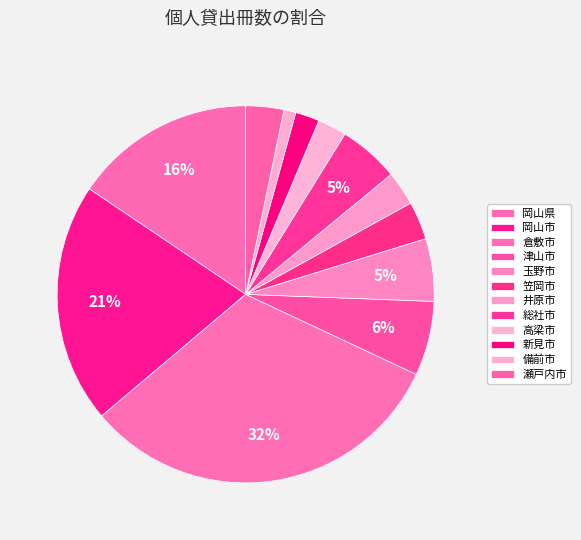

To the nearest percent, what percentage of the pie is 高梁市?

2%